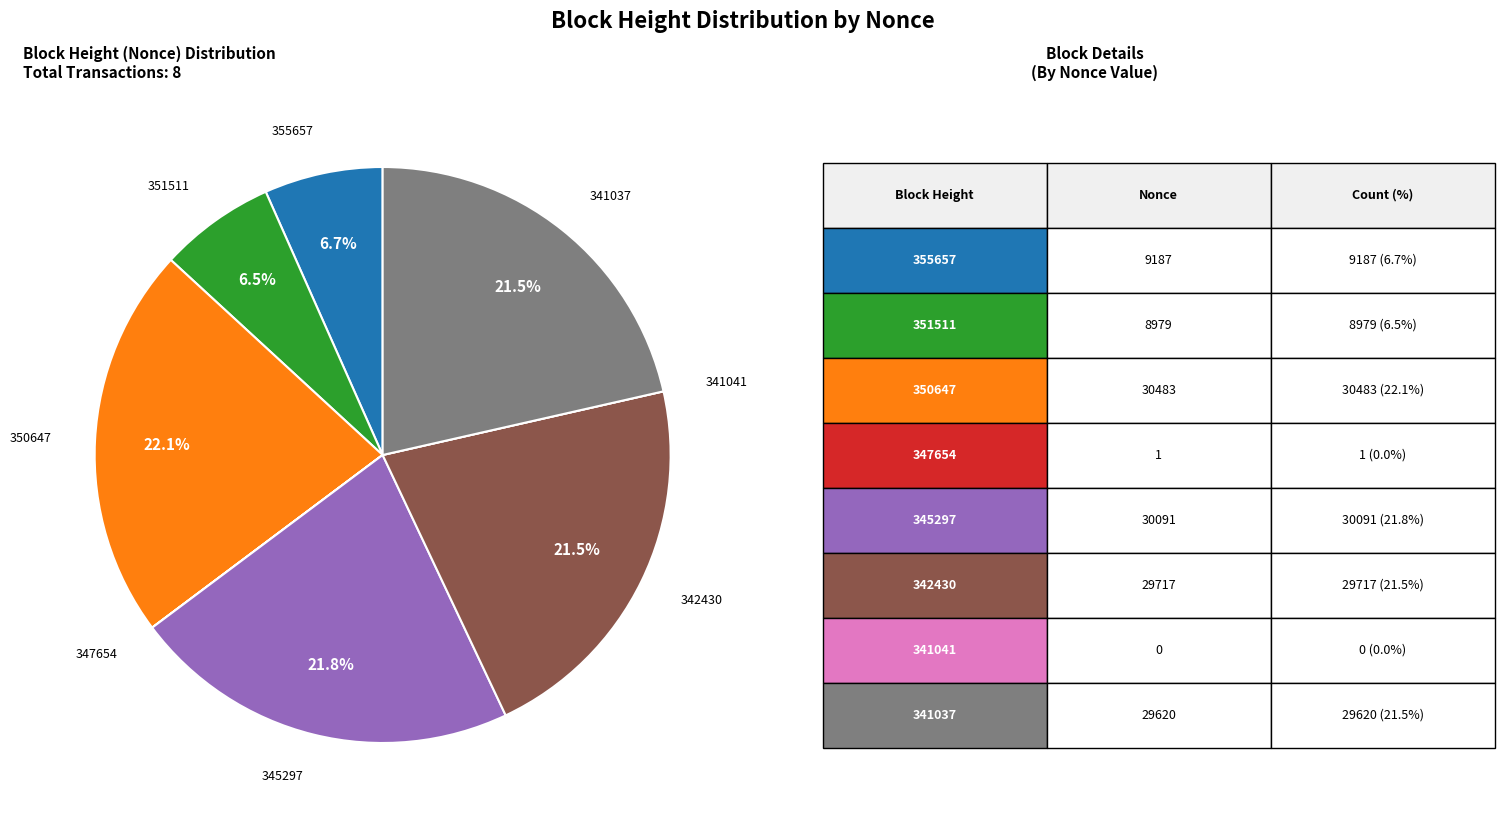

Is there a majority slice in this chart?

No